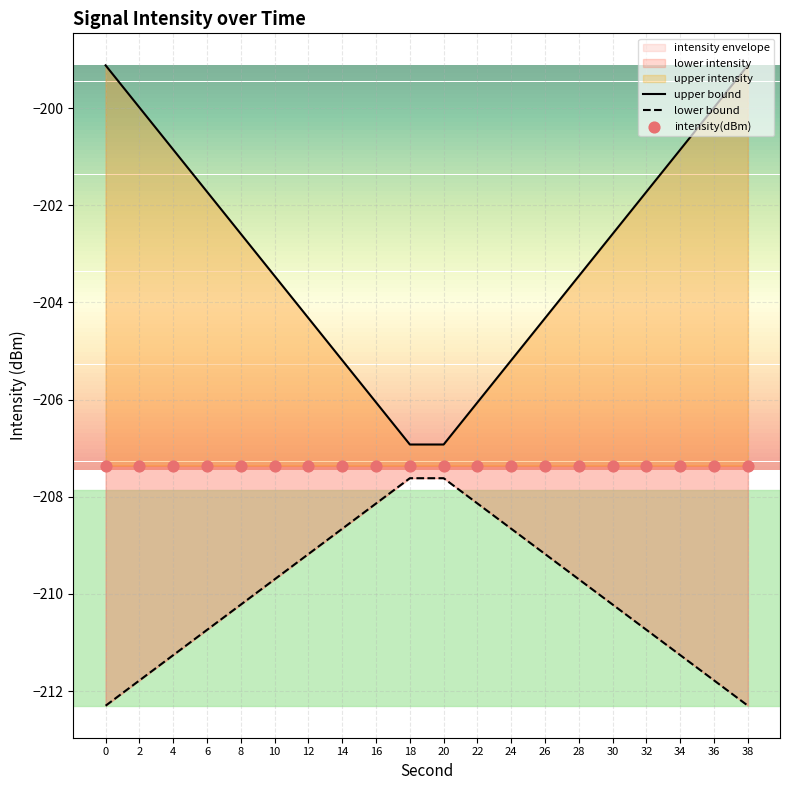

What is the total value across all series at 20?

-621.9